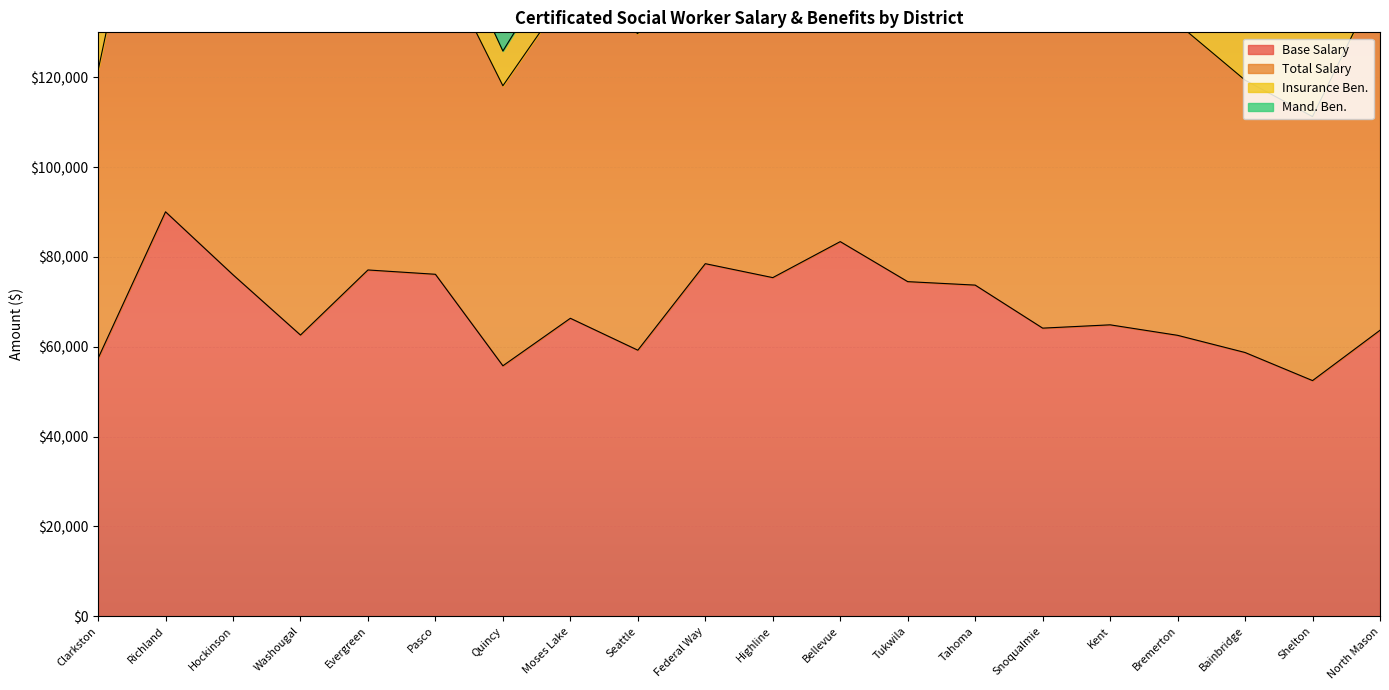

The value of Base Salary at Moses Lake is 15890. True or false?

False